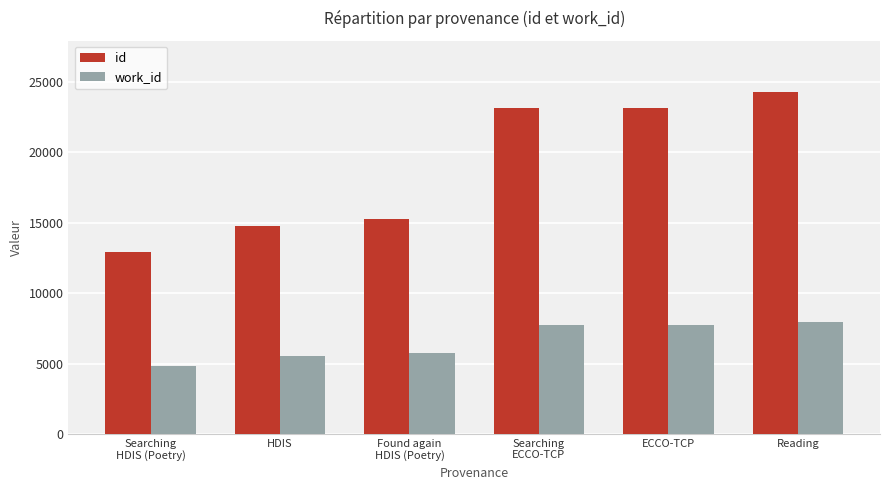

The value of work_id at Reading is 7984. True or false?

True